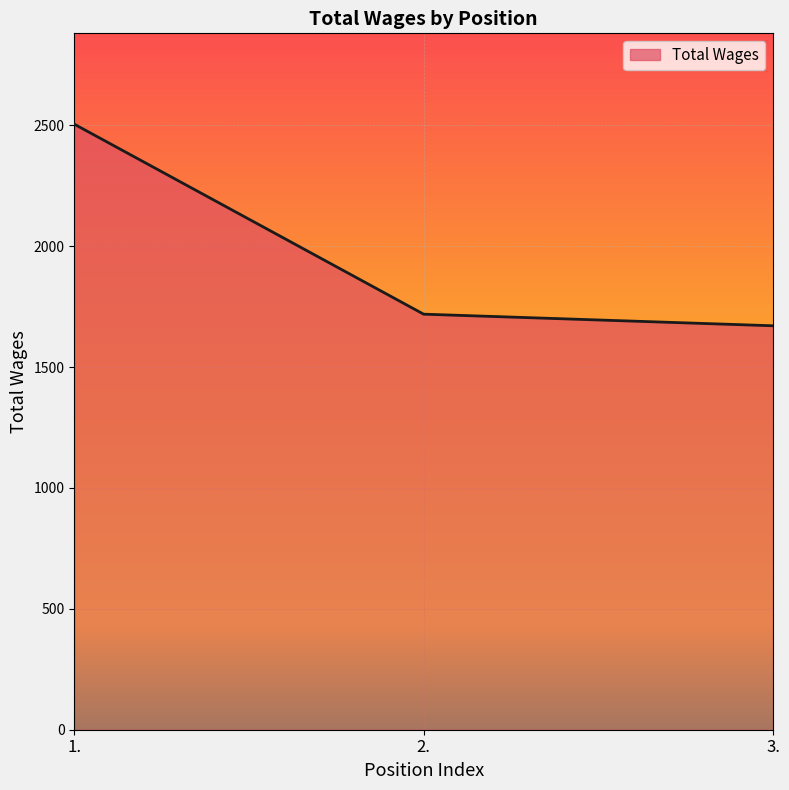

List the labels in order of value, largest first.

1., 2., 3.